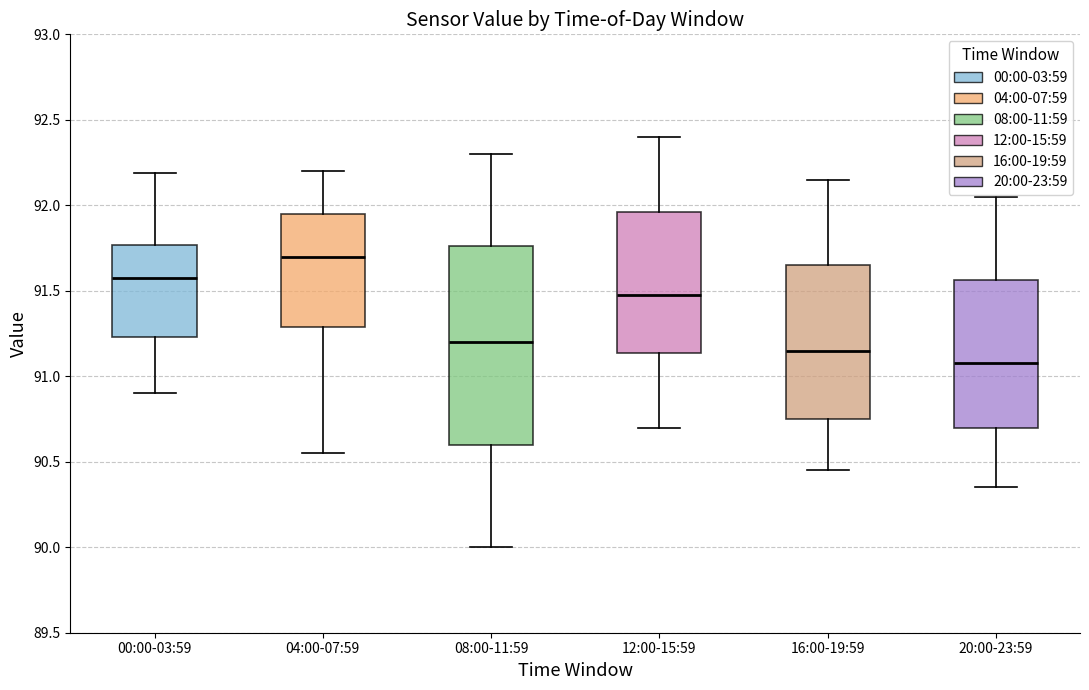

Comparing the boxes themselves (not the whiskers), which one is the tallest?

08:00-11:59